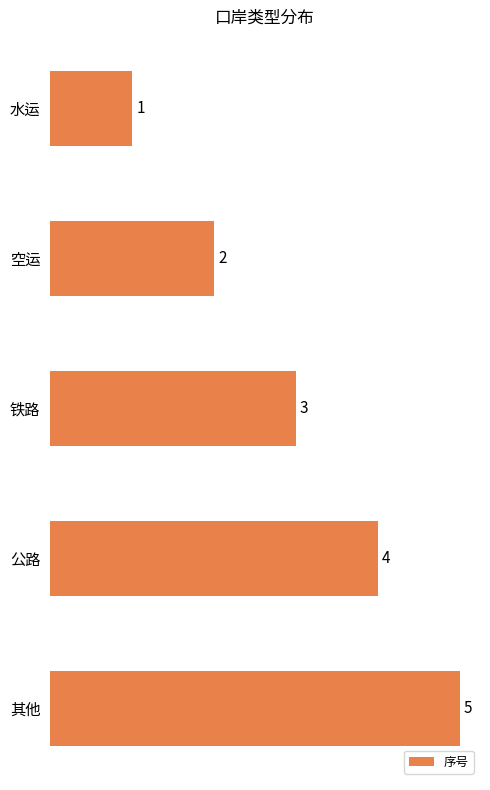

What is the change in value from 空运 to 其他?

+3